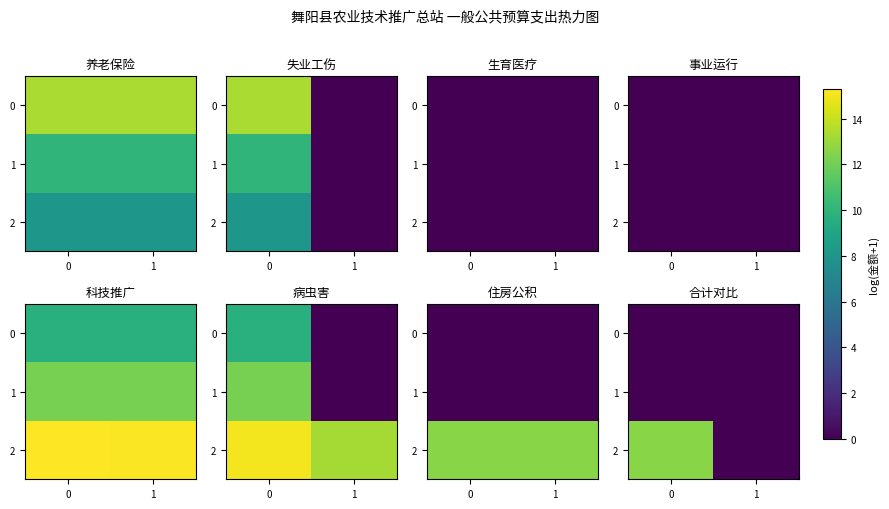

At 0, list the series in order from largest to smallest.

2, 0, 1